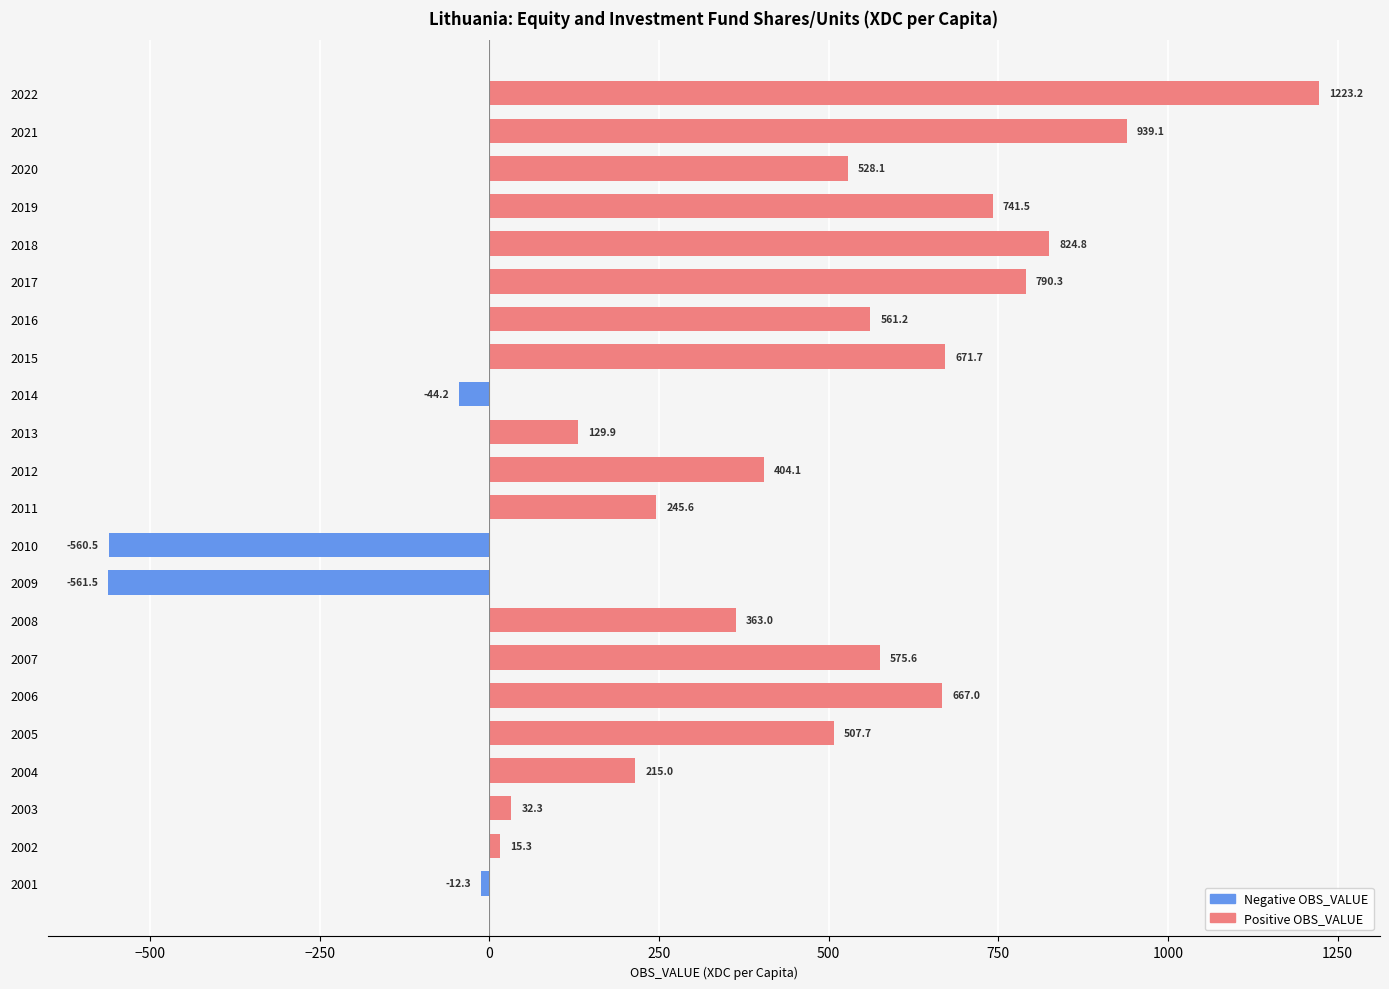

Reading bottom to top, extract all data points from this chart.

2001=-12.3	2002=15.3	2003=32.3	2004=215.0	2005=507.7	2006=667.0	2007=575.6	2008=363.0	2009=-561.5	2010=-560.5	2011=245.6	2012=404.1	2013=129.9	2014=-44.2	2015=671.7	2016=561.2	2017=790.3	2018=824.8	2019=741.5	2020=528.1	2021=939.1	2022=1223.2